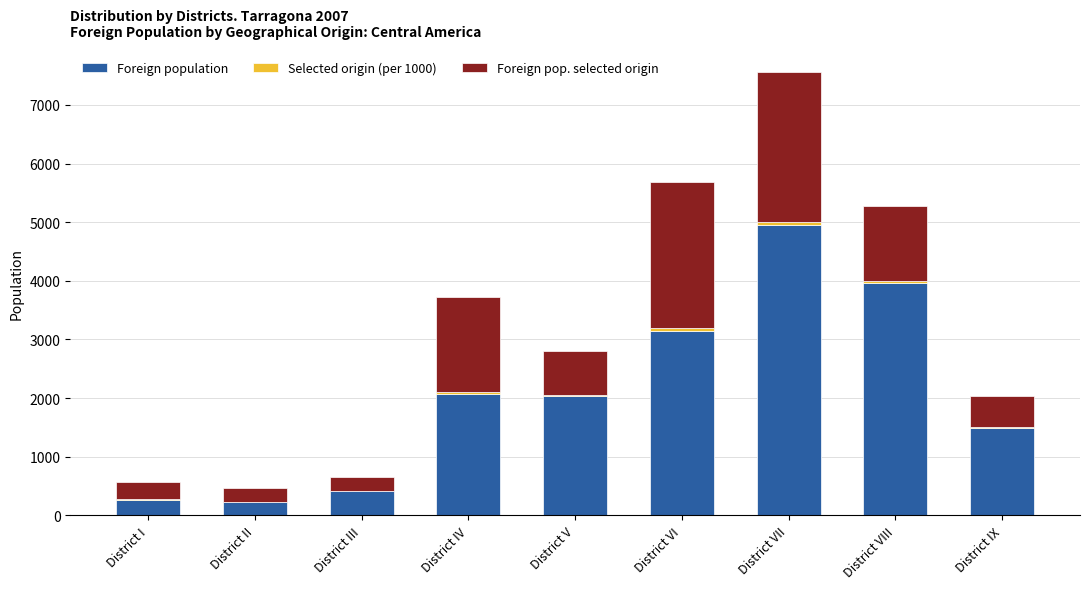

What is the maximum value for Foreign population?

4954